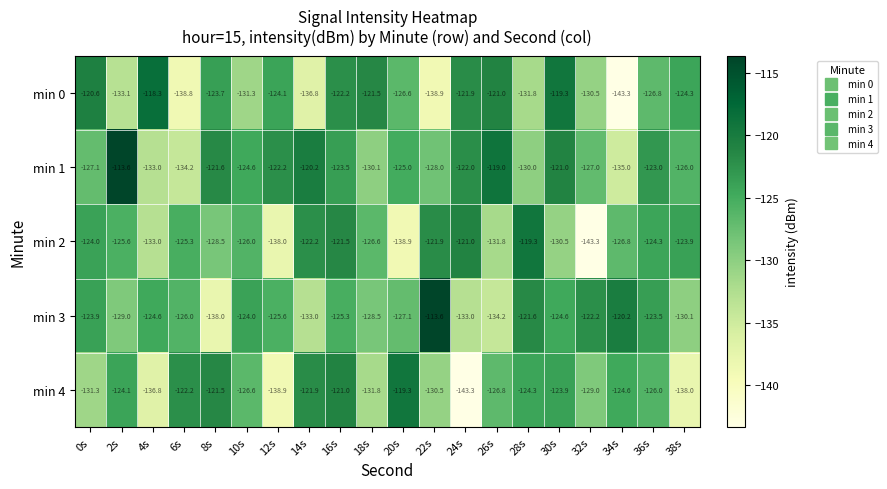

What is the difference between the min 4 values at 2s and 14s?

2.2